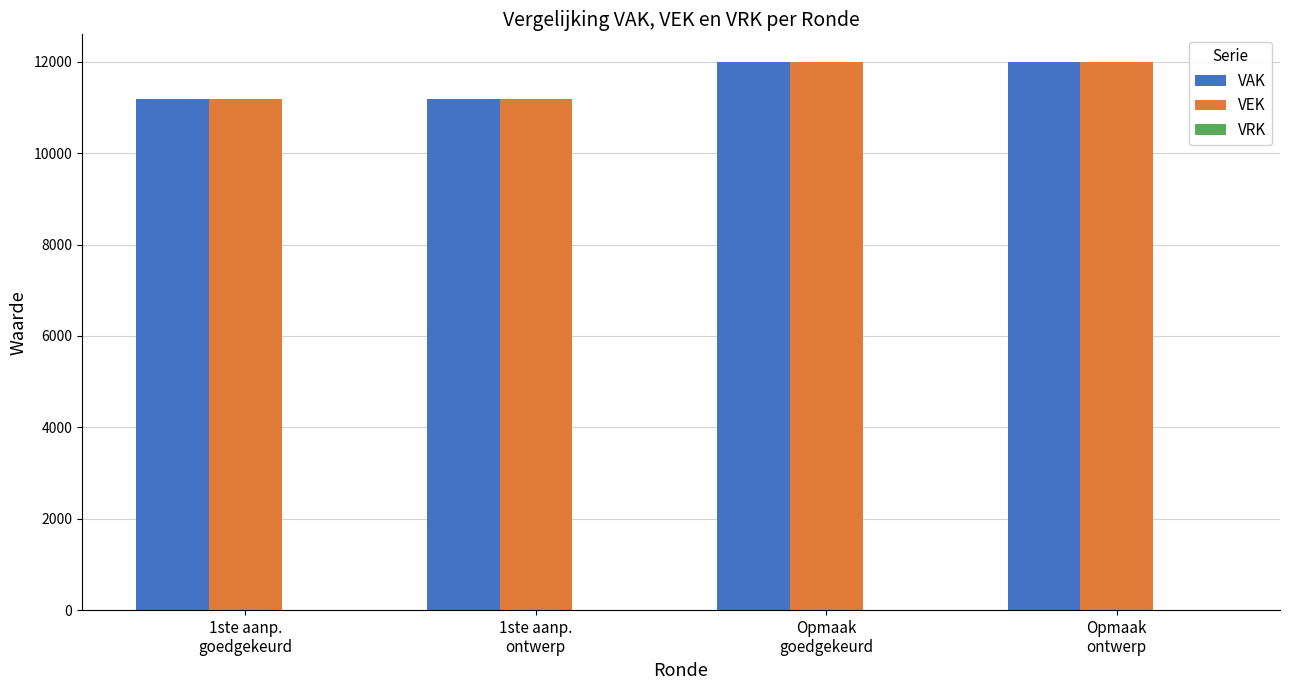

What is the difference between the second highest and minimum values in the VEK series?

808